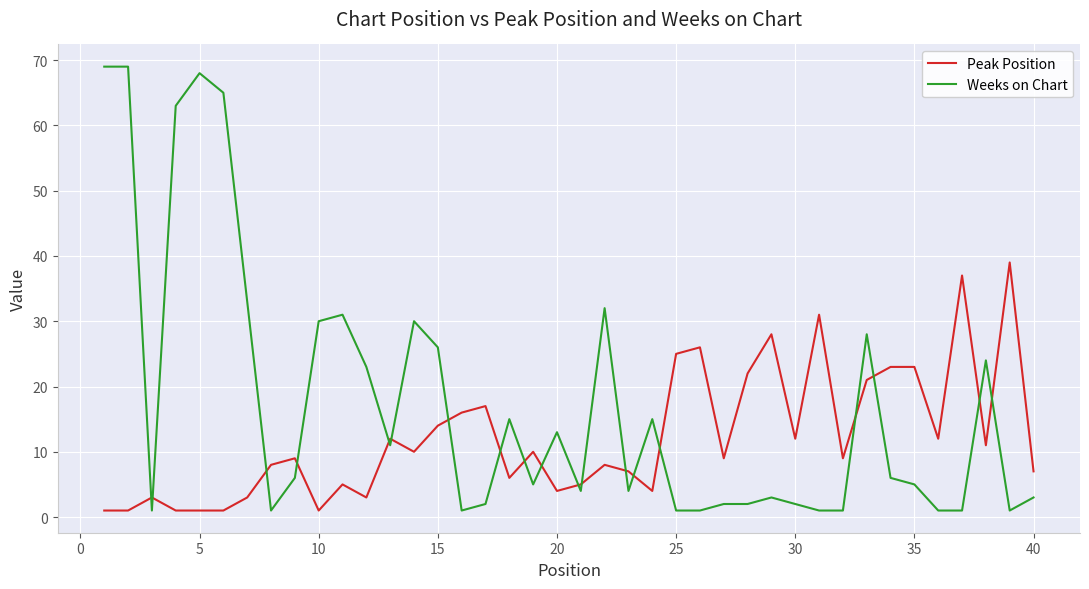

Which series has the widest spread of values?

Weeks on Chart